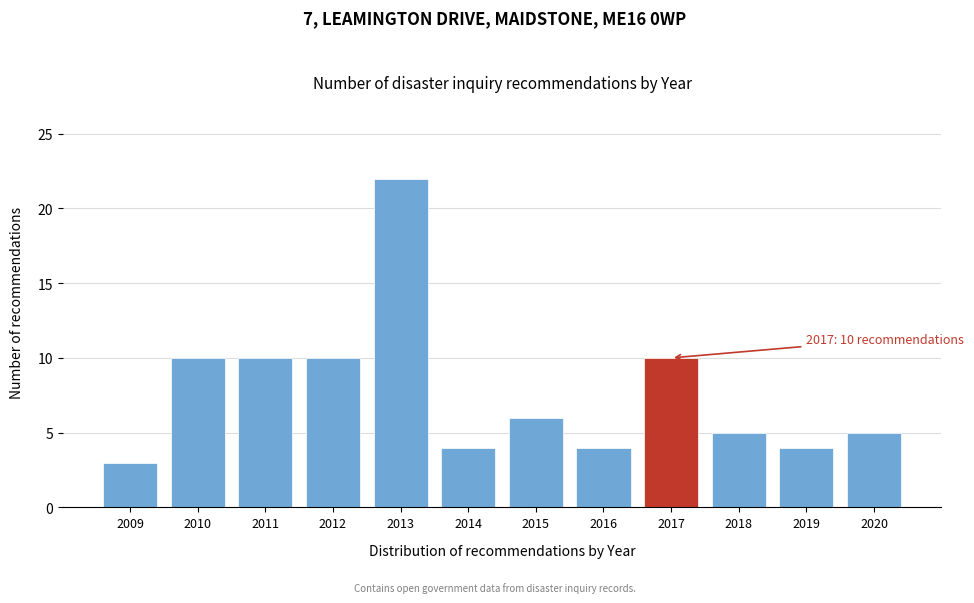

Reading right to left, transcribe all the data shown in this chart.

5	4	5	10	4	6	4	22	10	10	10	3